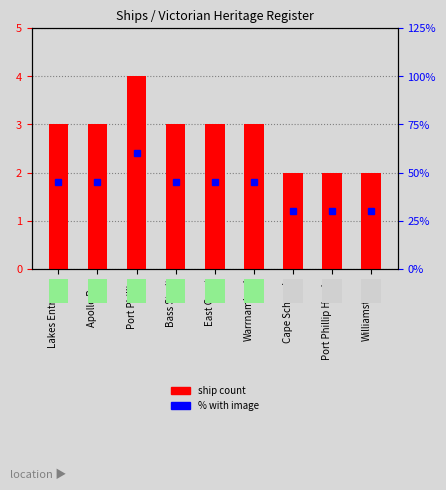

List the labels in order of value, smallest first.

Cape Schanck, Port Phillip Heads, Williamstown, Lakes Entrance, Apollo Bay, Bass Strait, East Coast, Warrnambool, Port Phillip